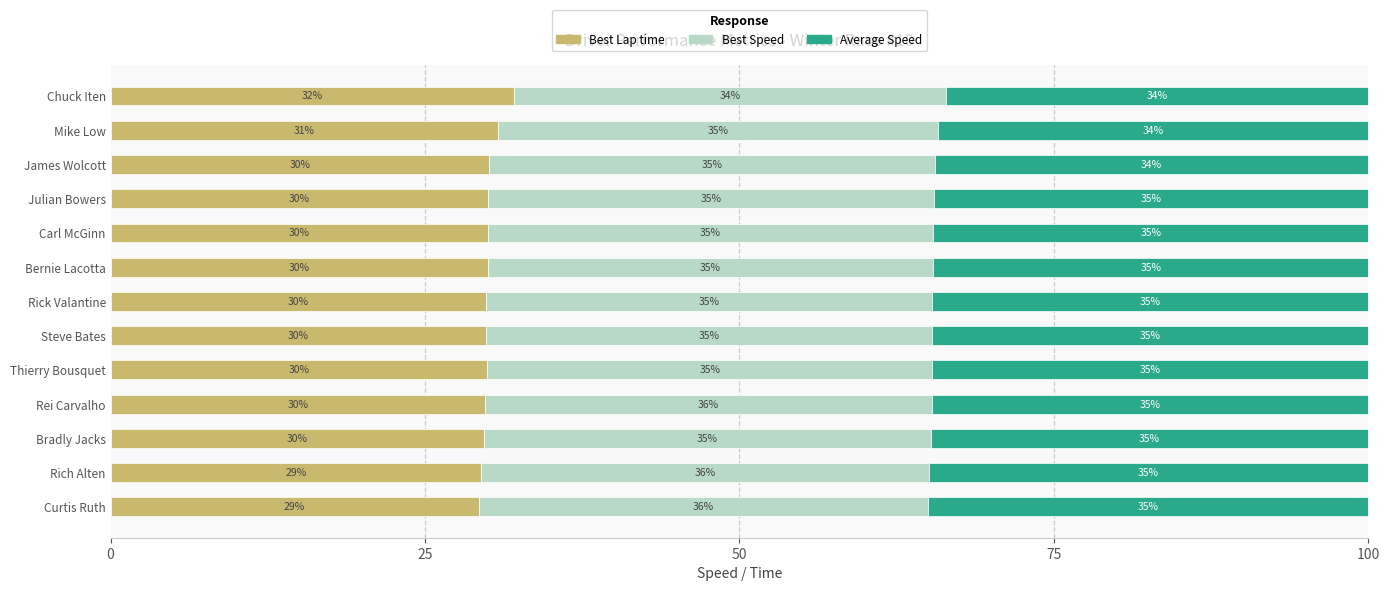

What is the total value across all series at Curtis Ruth?

100.0